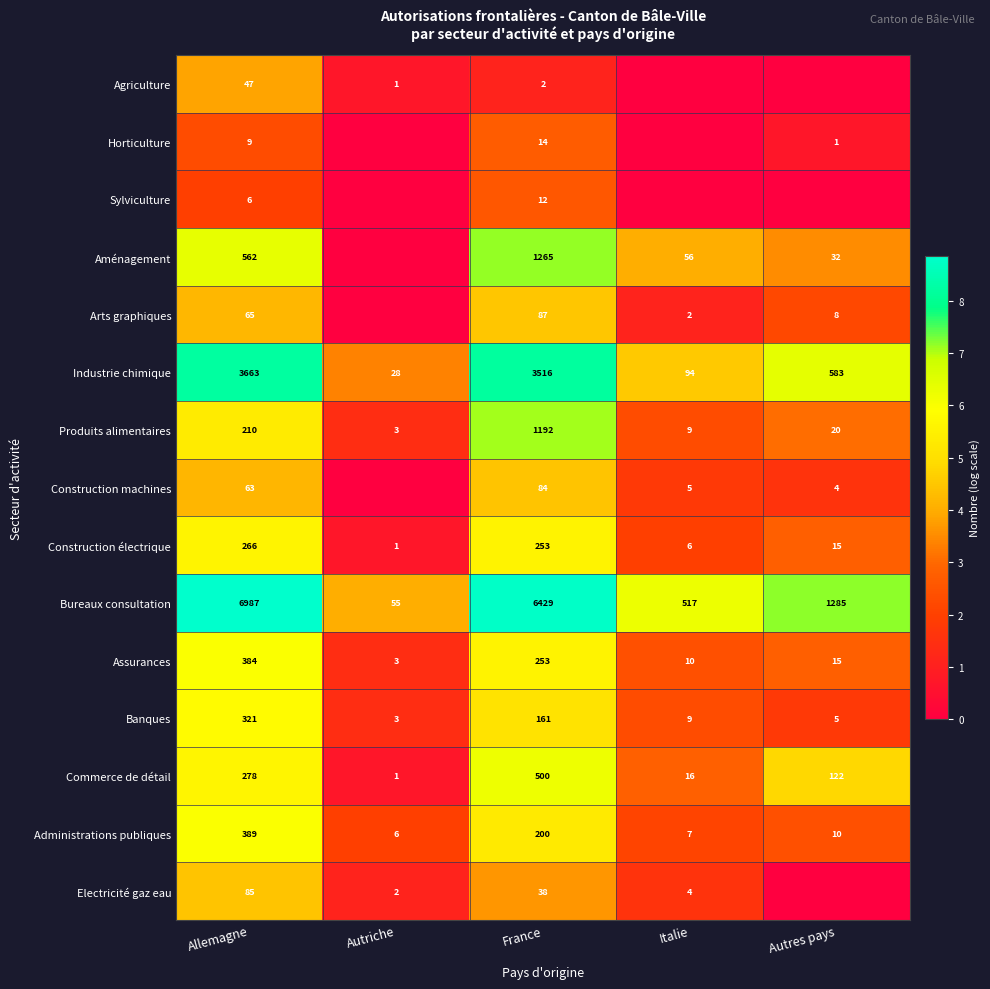

What is the difference between the maximum and minimum values in the Administrations publiques series?

383